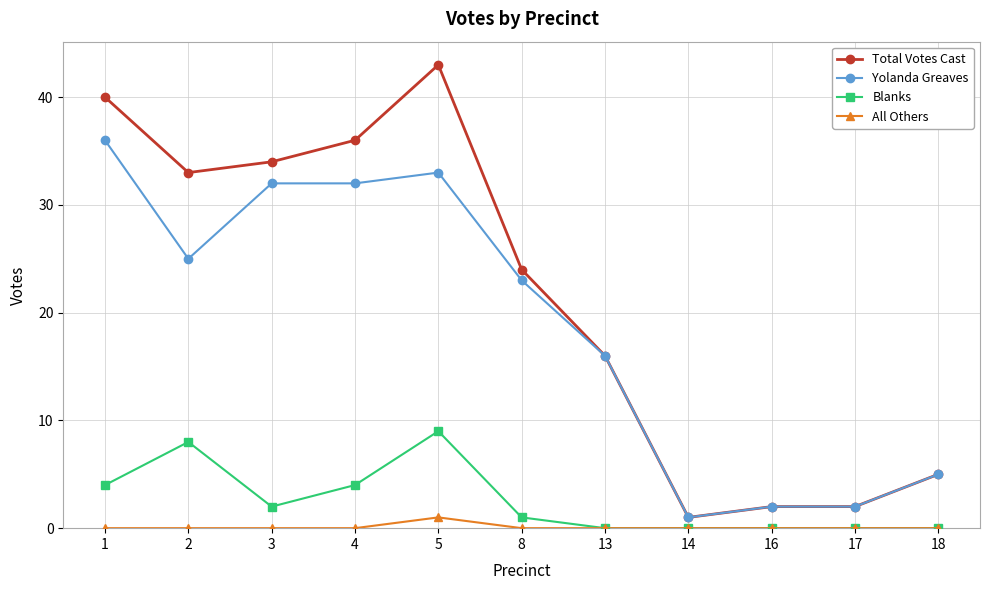

Where is the first local maximum for Total Votes Cast?

5